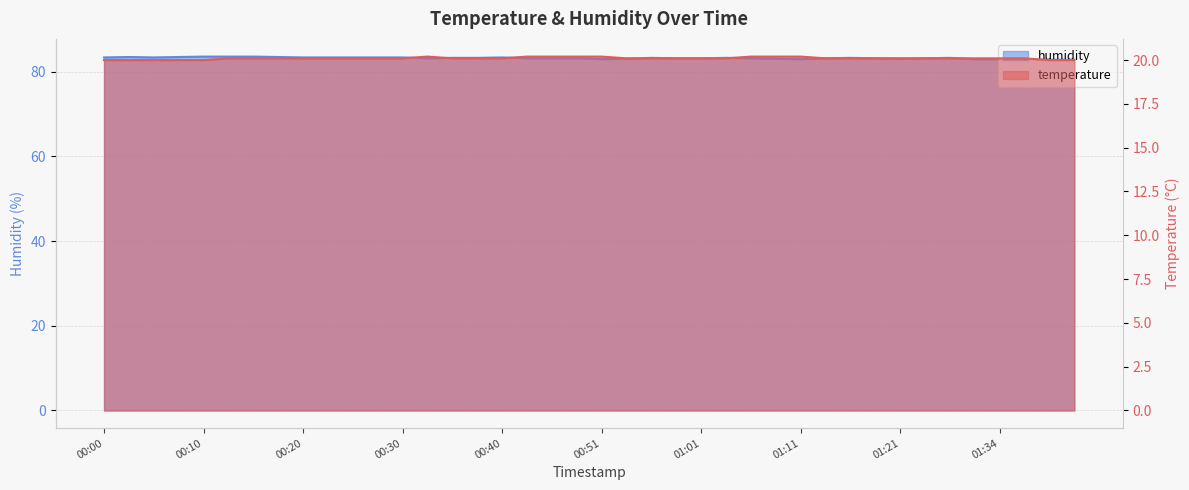

Between 00:02 and 01:39, which is larger?

00:02